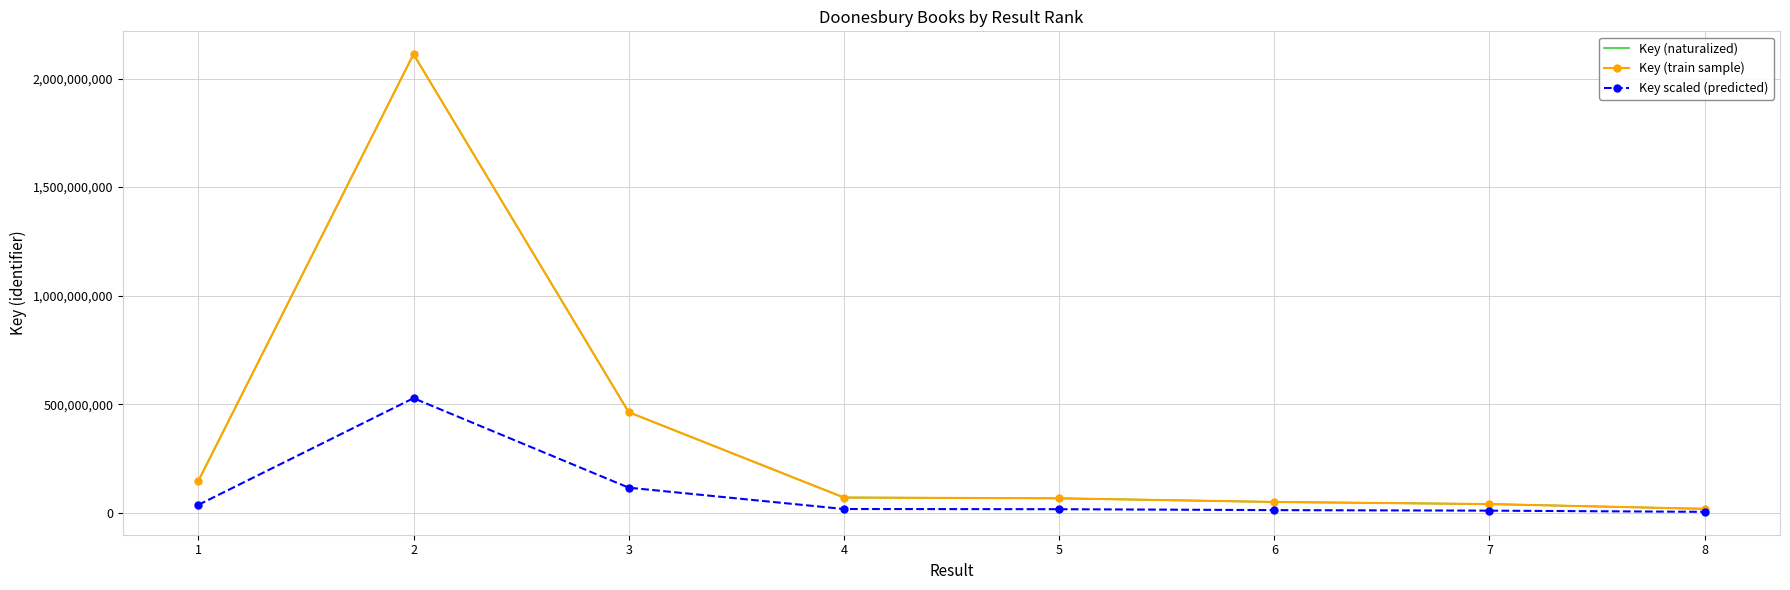

True or false: Key (naturalized) has a value of 146779368.0 at 1.

True